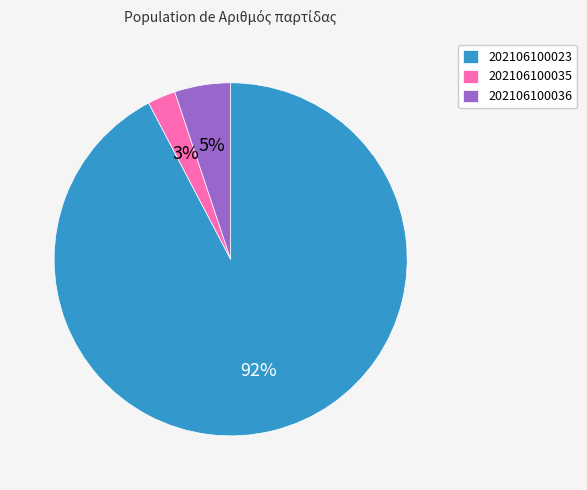

How many slices are in this pie chart?

3